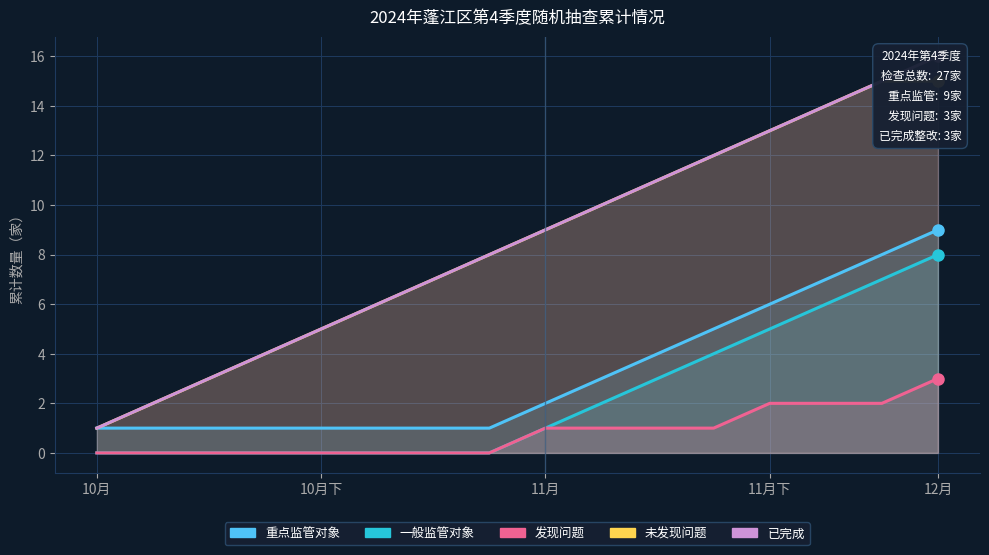

What is the value of the 未发现问题 point at the 14th from the left?

14